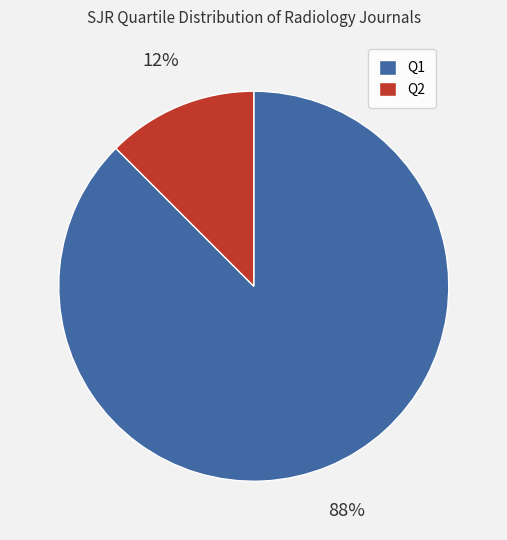

Which slice represents more than half of the pie?

Q1